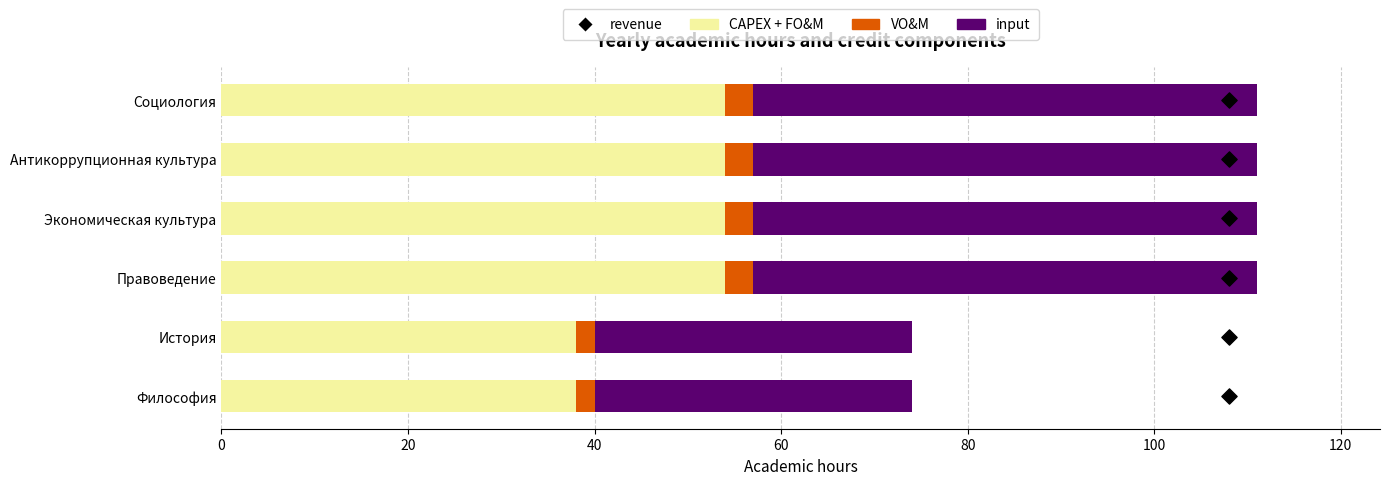

Which series reaches the maximum Y coordinate?

CAPEX + FO&M